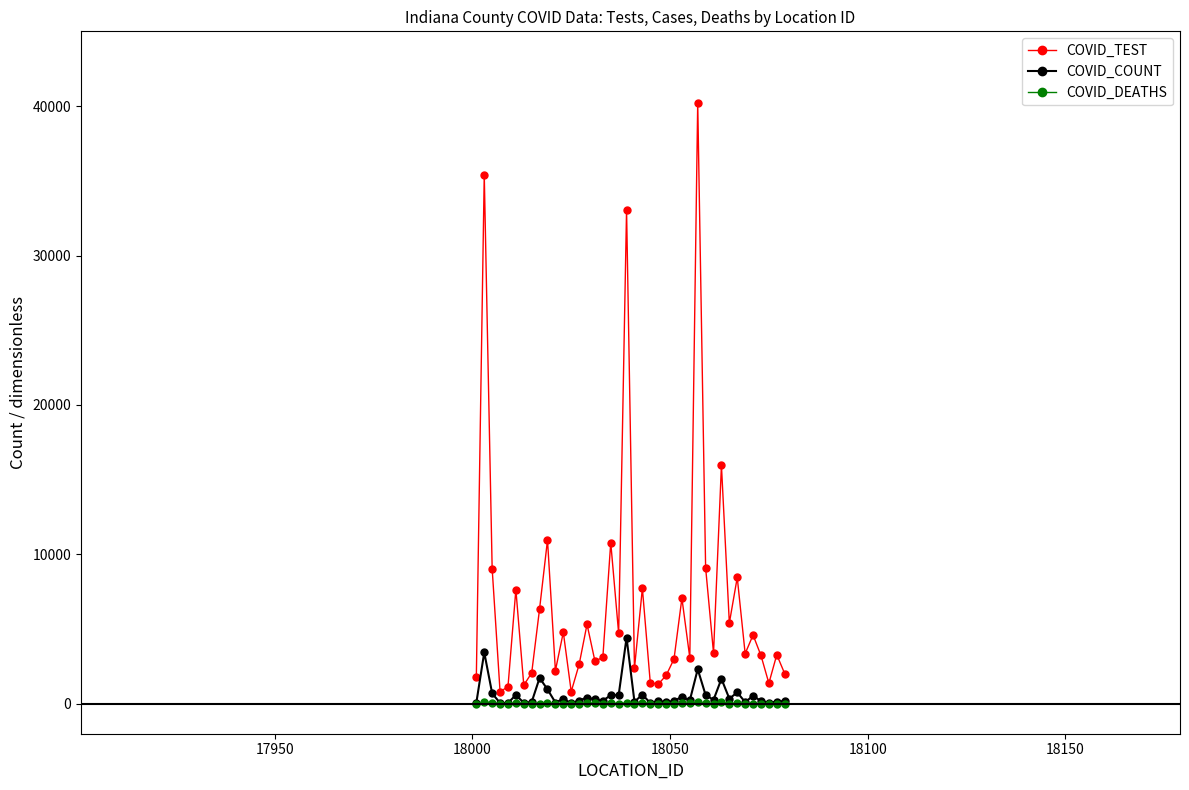

Which series has the largest total across all categories?

COVID_TEST